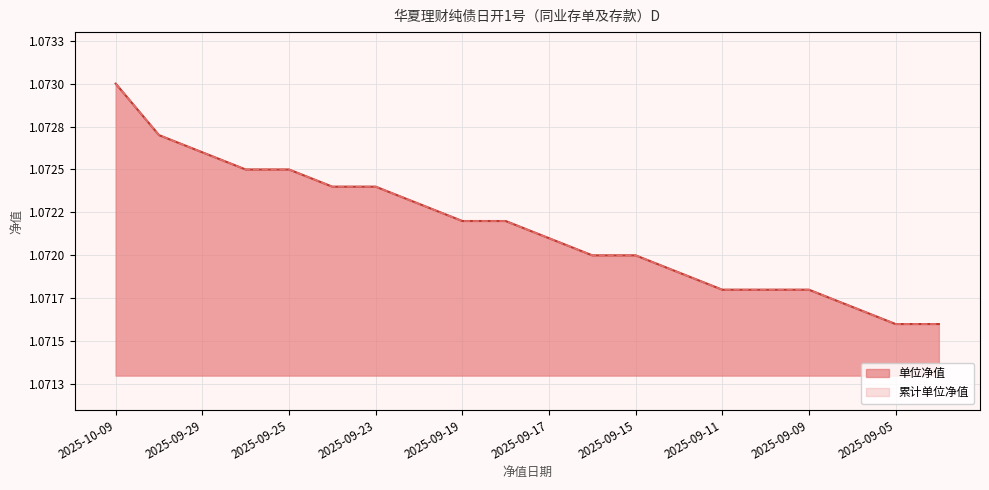

True or false: 累计单位净值 and 单位净值 cross at least once.

False